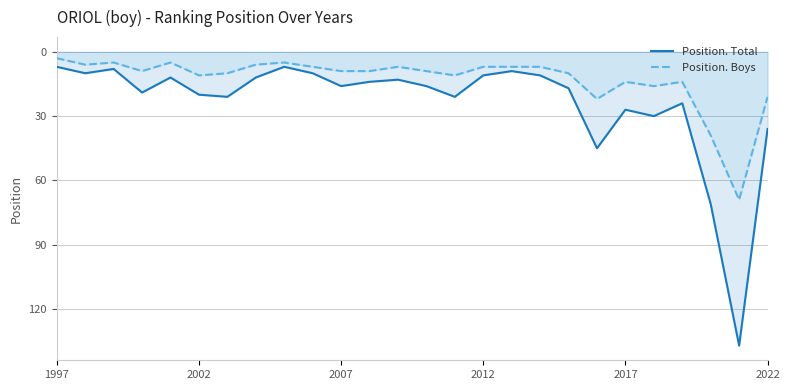

What is the average value of the Position. Boys series?

13